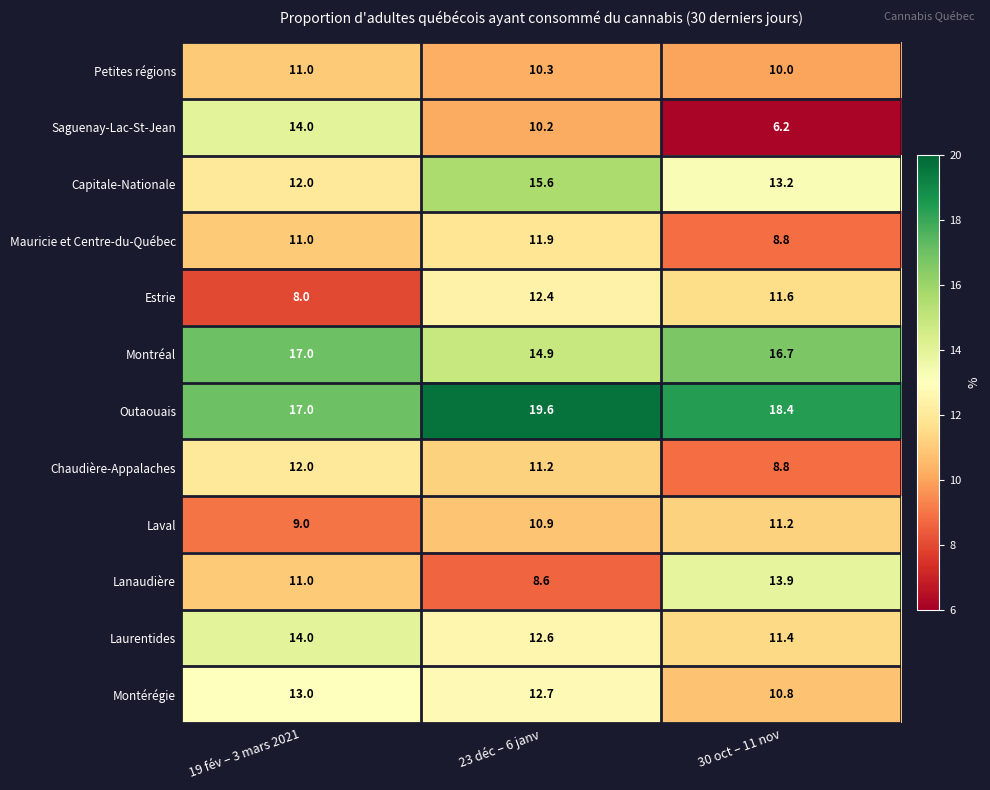

Which category has the highest value across all series?

23 déc – 6 janv